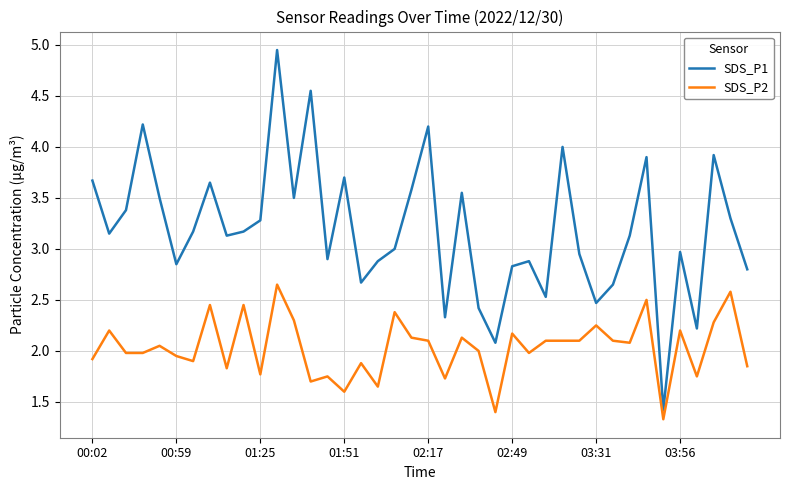

True or false: SDS_P1 and SDS_P2 intersect in this chart.

False